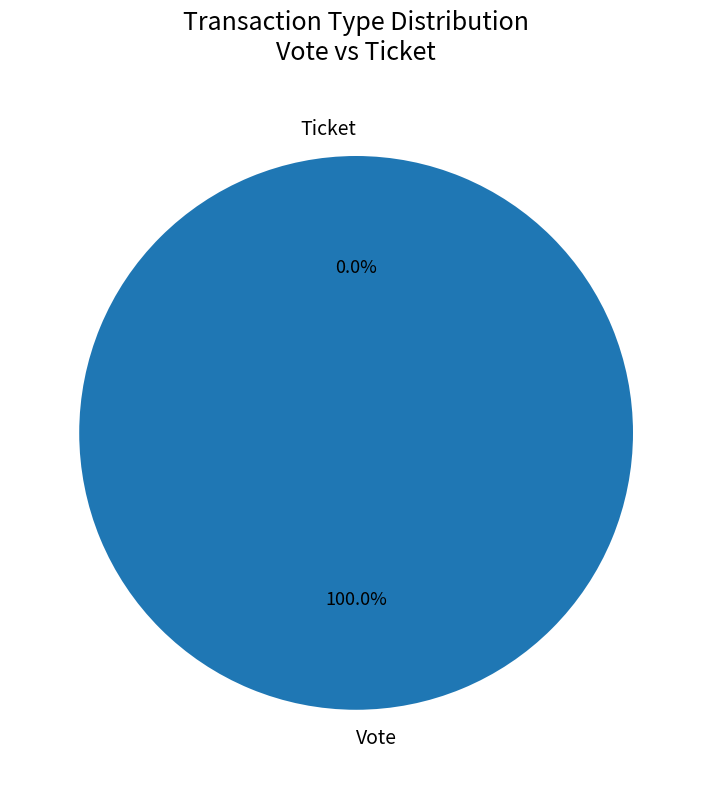

Rank the categories by value from highest to lowest.

Vote, Ticket